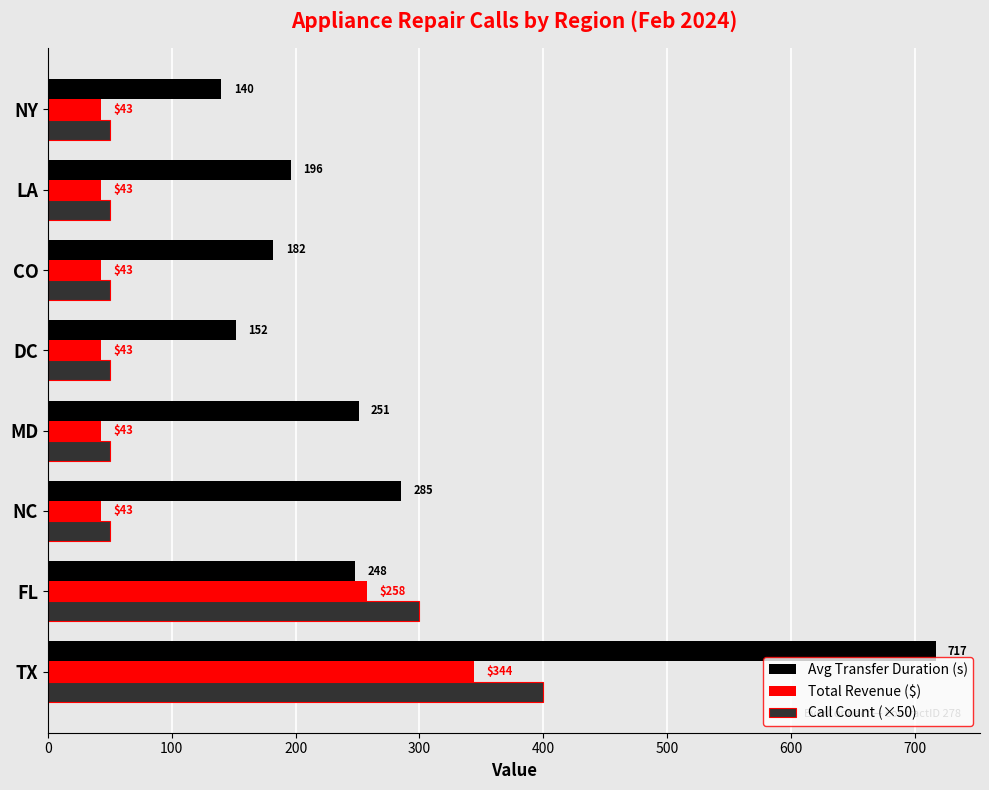

Which series has the largest total across all categories?

Avg Transfer Duration (s)